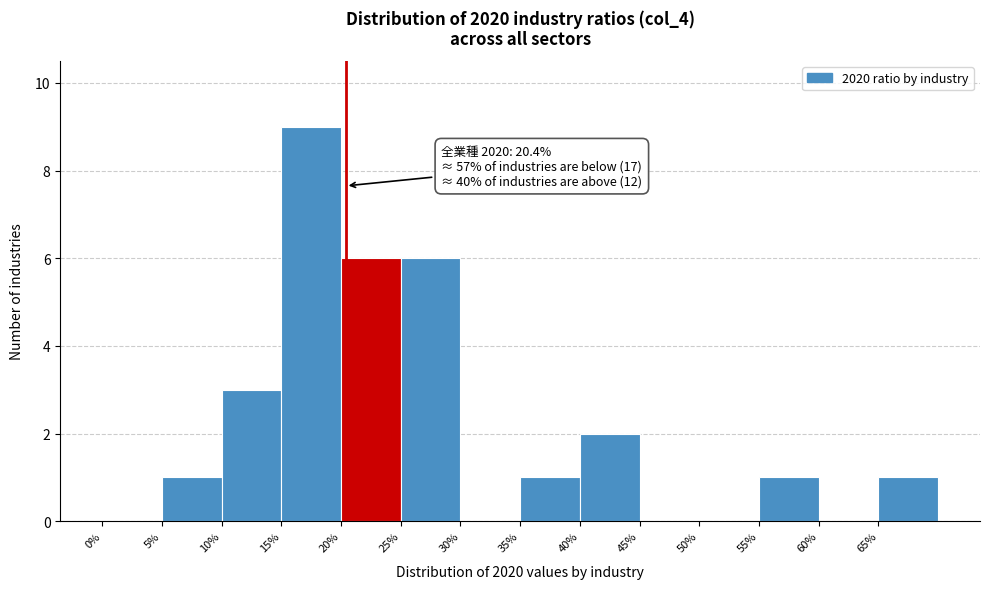

Over which range of the x-axis is the bar tallest?

15 to 20